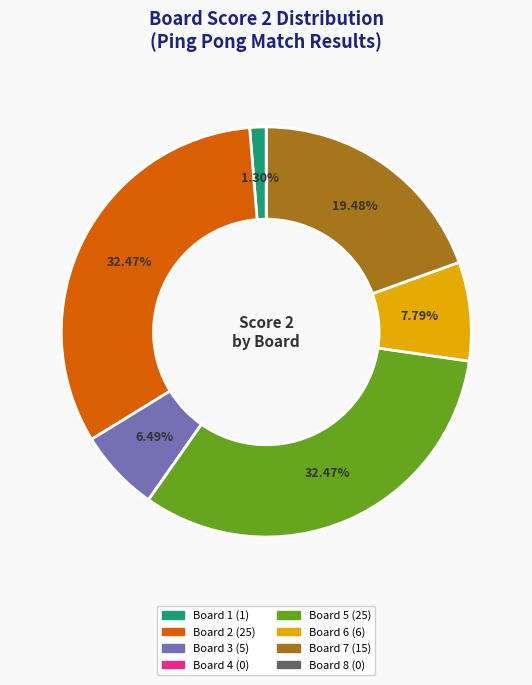

Does Board 7 represent more than half of the total?

No